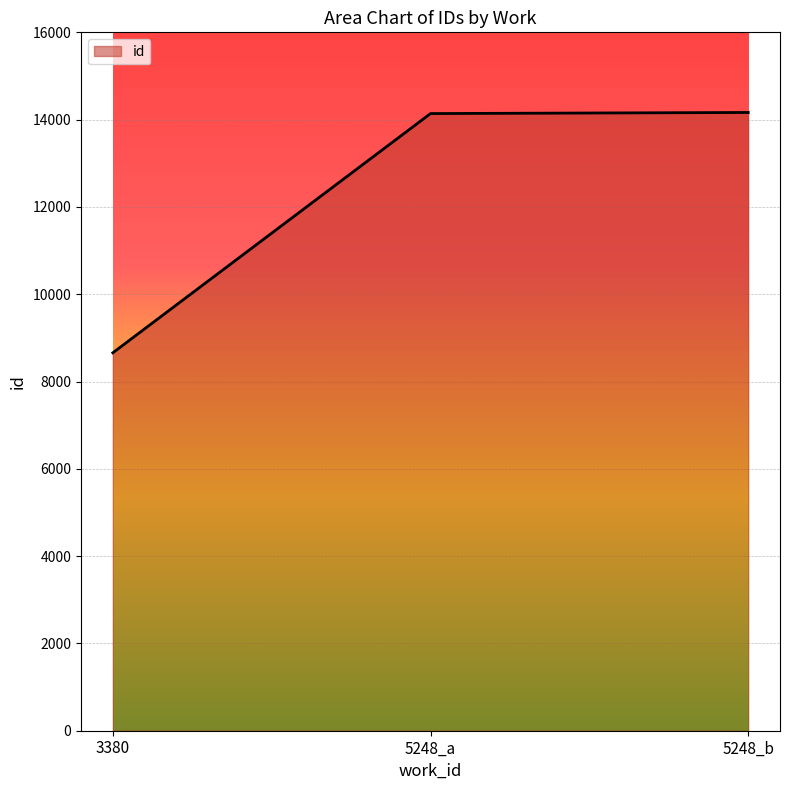

Which label corresponds to the smallest value in the chart?

3380